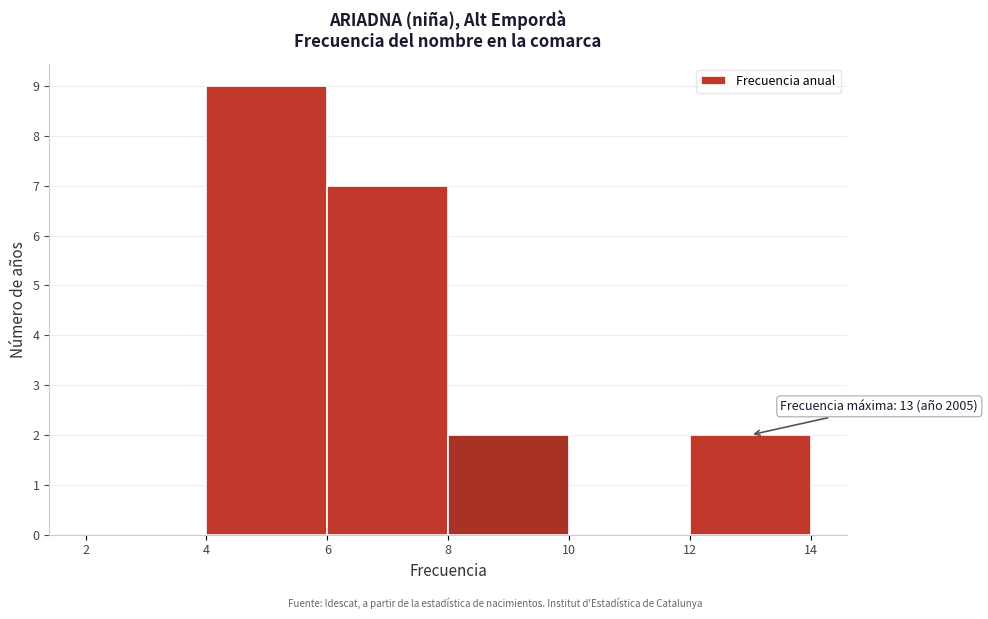

Over which range of the x-axis is the bar tallest?

4 to 6